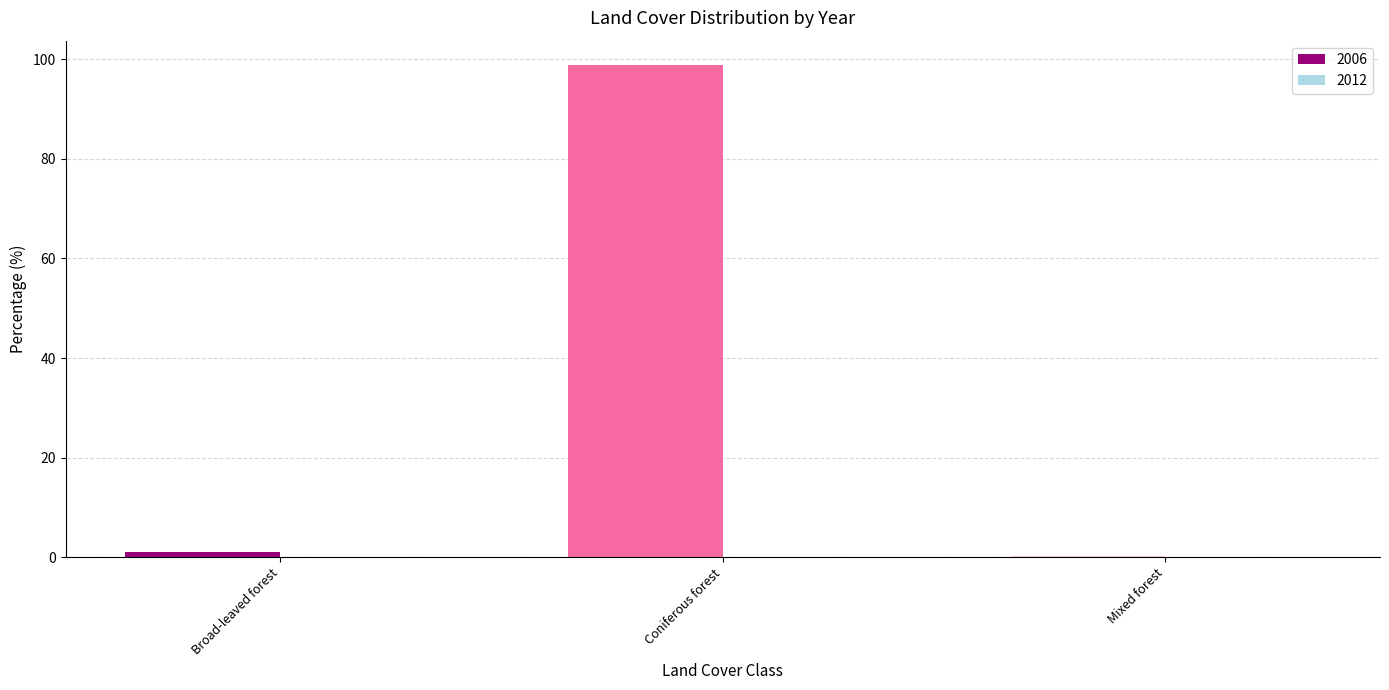

Is it true that the value at Coniferous forest is 98.8?

True